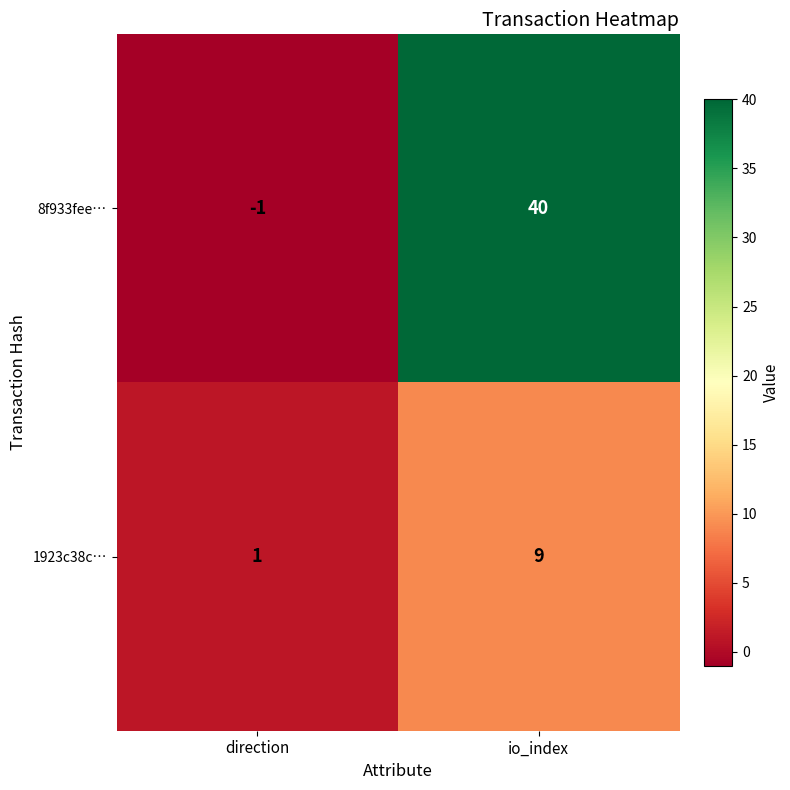

Rank the series by their average value, from lowest to highest.

1923c38c…, 8f933fee…